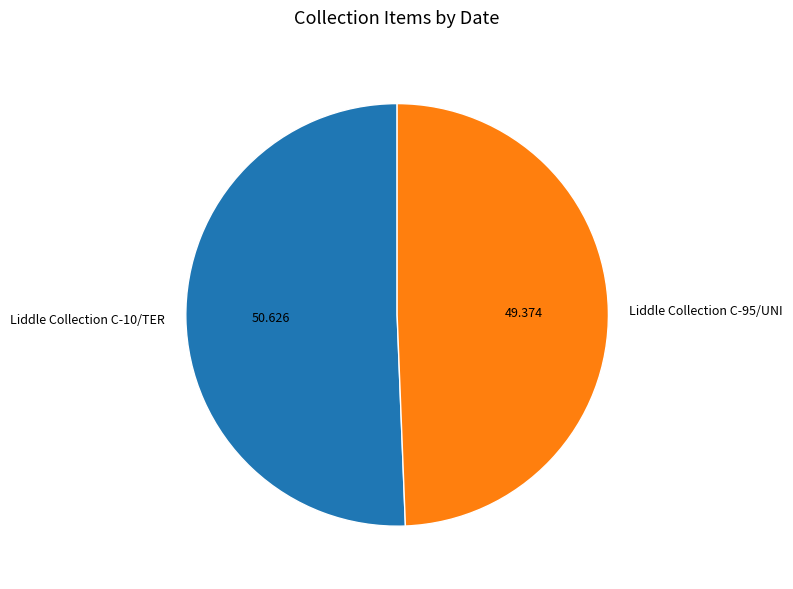

How many slices are in this pie chart?

2